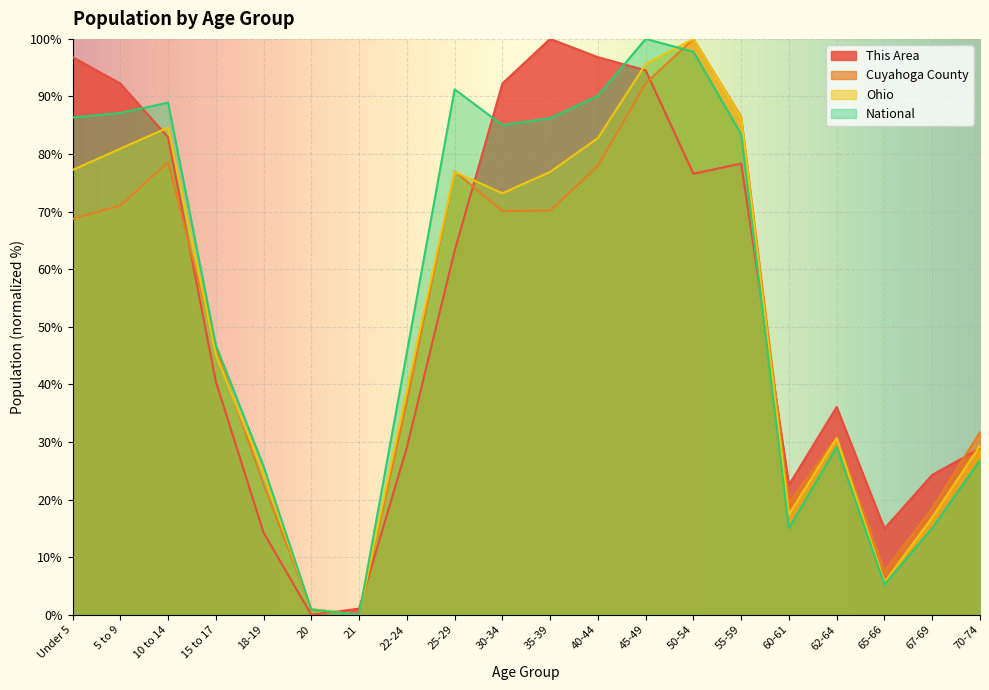

Which series has the widest spread of values?

This Area